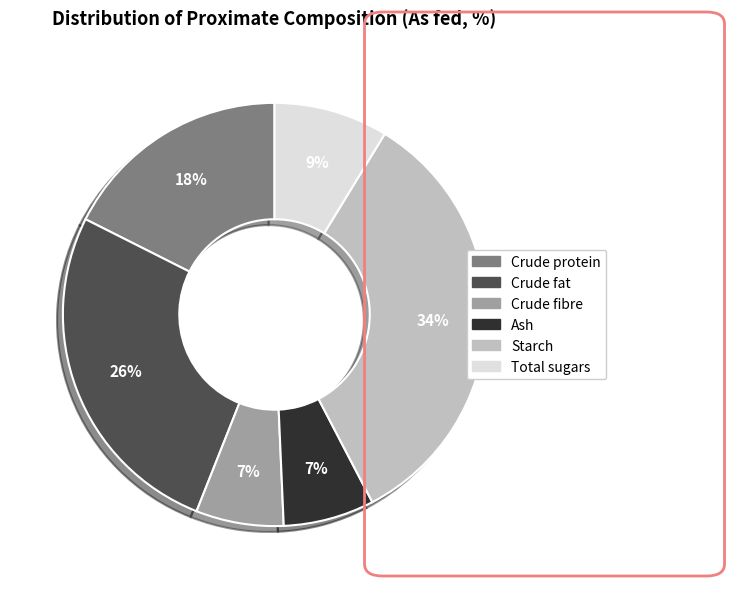

Is it true that Crude fibre is 1% of the pie?

False